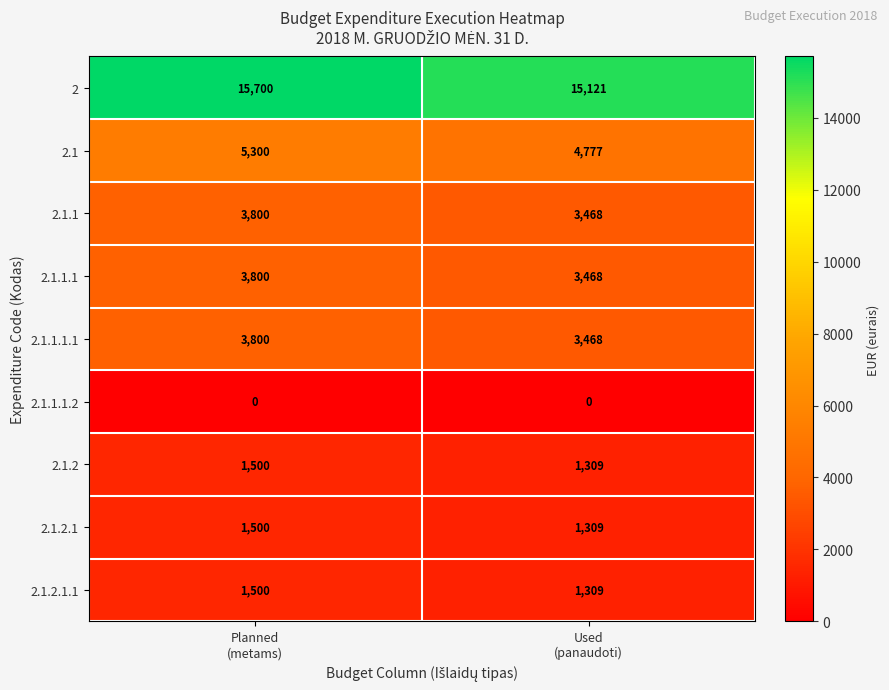

What is the lowest value of the 2 series?

15121